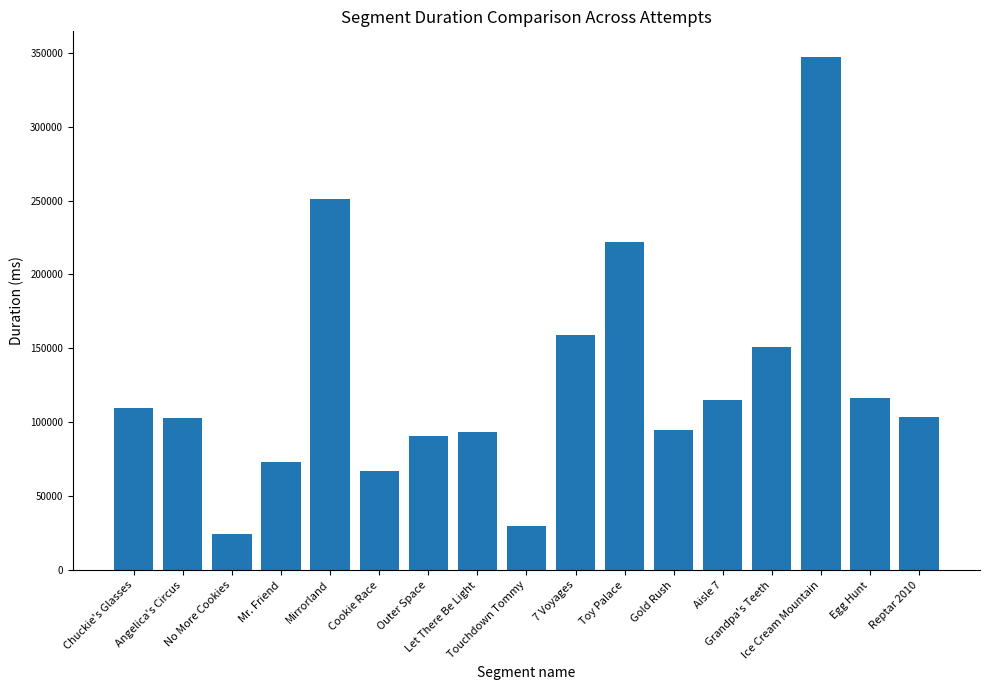

What is the difference between the second highest and minimum values?

226914.3